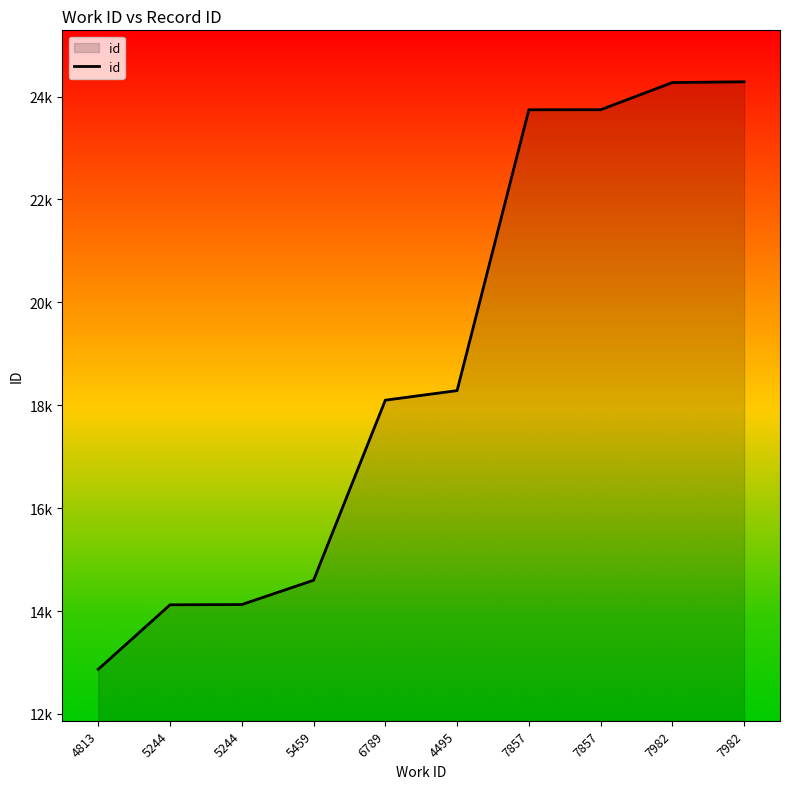

Does the chart have visible grid lines?

No